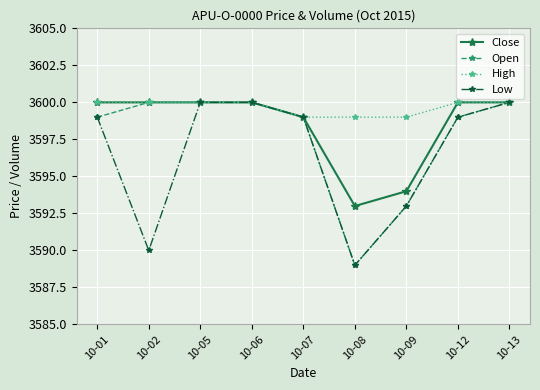

Reading left to right, what are all the values shown in this chart?

Close: 10-01=3600	10-02=3600	10-05=3600	10-06=3600	10-07=3599	10-08=3593	10-09=3594	10-12=3600	10-13=3600
Open: 10-01=3599	10-02=3600	10-05=3600	10-06=3600	10-07=3599	10-08=3589	10-09=3593	10-12=3599	10-13=3600
High: 10-01=3600	10-02=3600	10-05=3600	10-06=3600	10-07=3599	10-08=3599	10-09=3599	10-12=3600	10-13=3600
Low: 10-01=3599	10-02=3590	10-05=3600	10-06=3600	10-07=3599	10-08=3589	10-09=3593	10-12=3599	10-13=3600